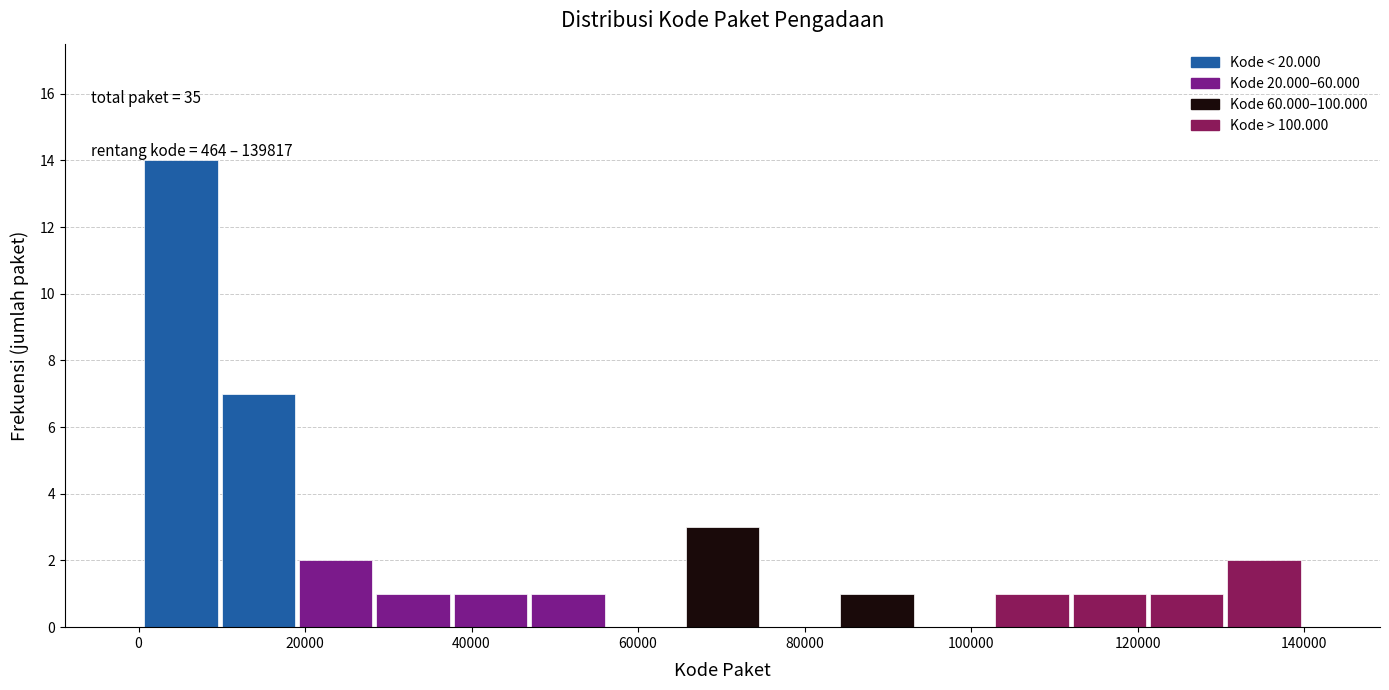

Over which range of the x-axis is the bar tallest?

0 to 10000